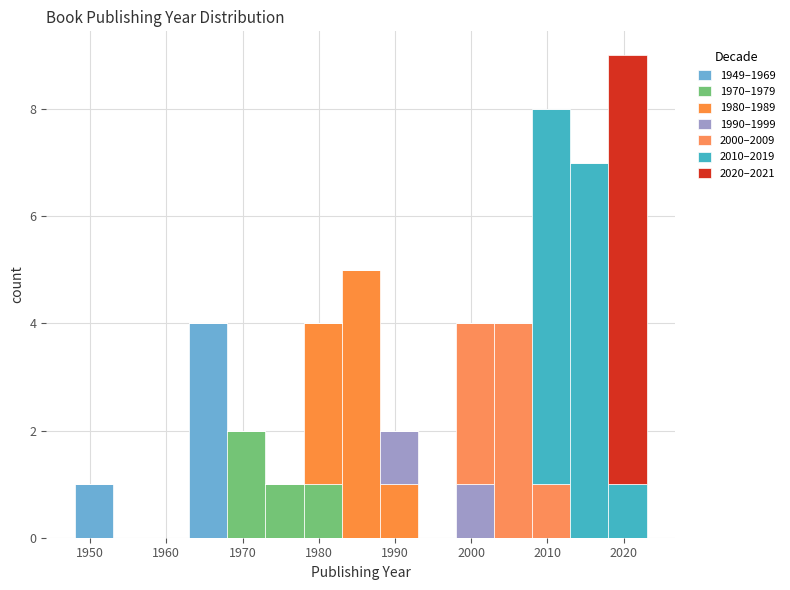

Which range on the x-axis has the tallest stacked bar (by total height)?

2018 to 2023